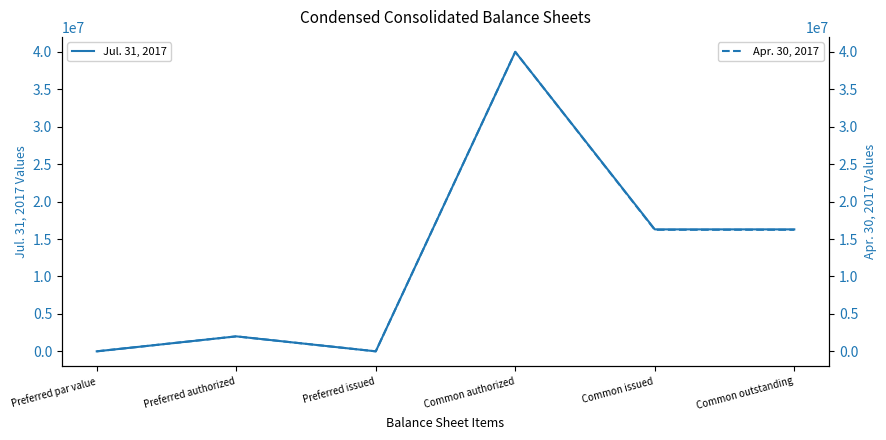

What is the label of the 5th point from the right?

Preferred authorized